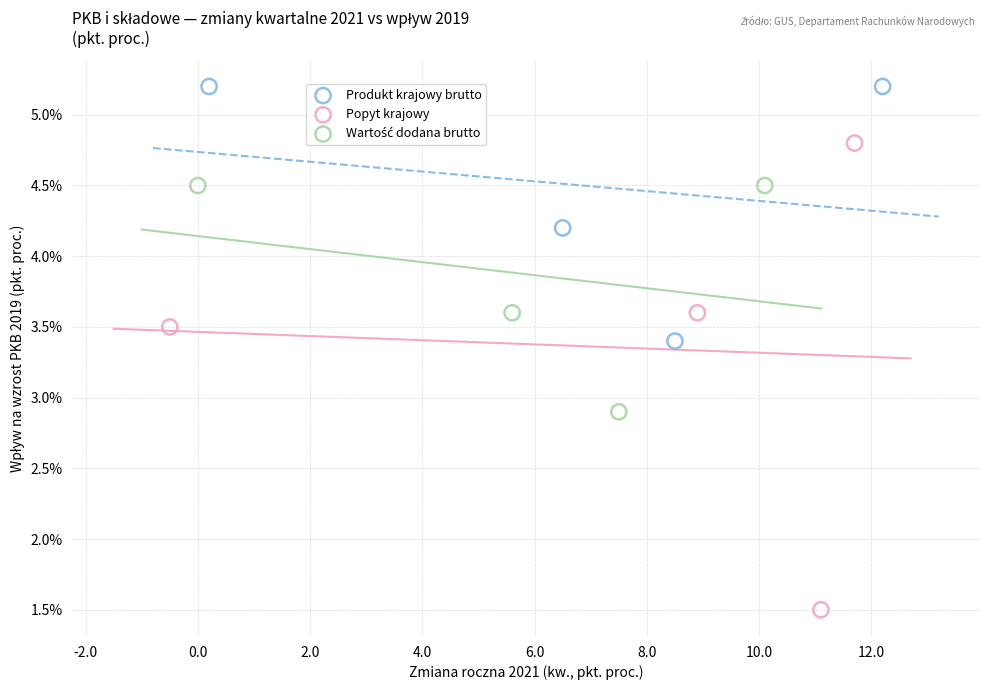

Which series has the widest spread of Y values?

Popyt krajowy